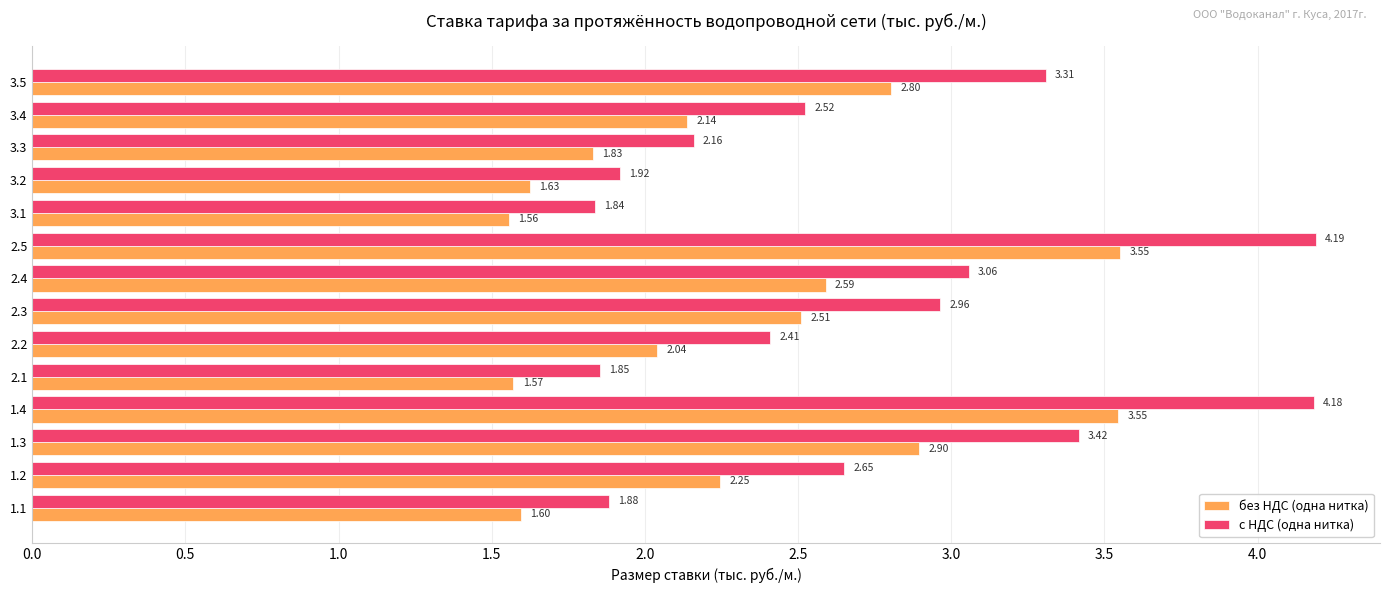

Which series has the largest total across all categories?

с НДС (одна нитка)